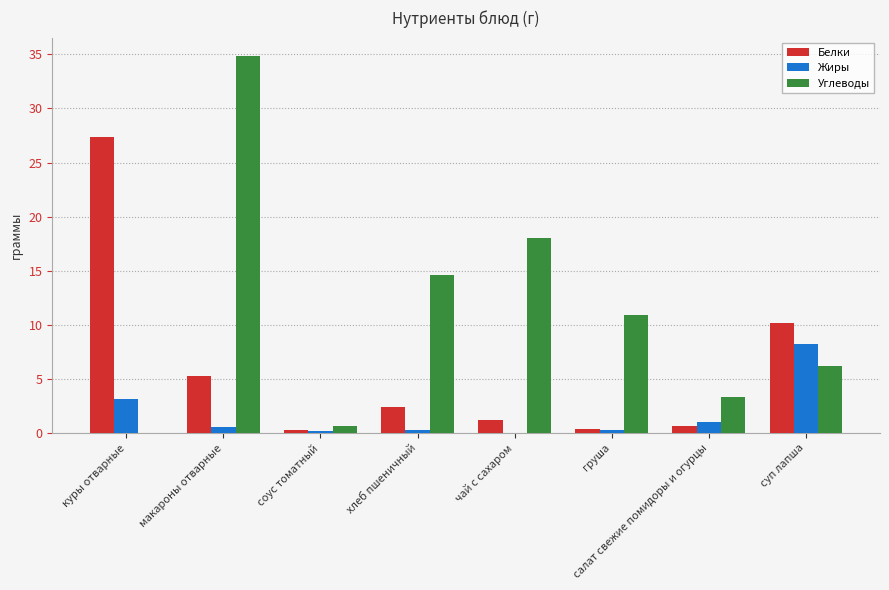

True or false: Углеводы has a value of -24.0 at куры отварные.

False